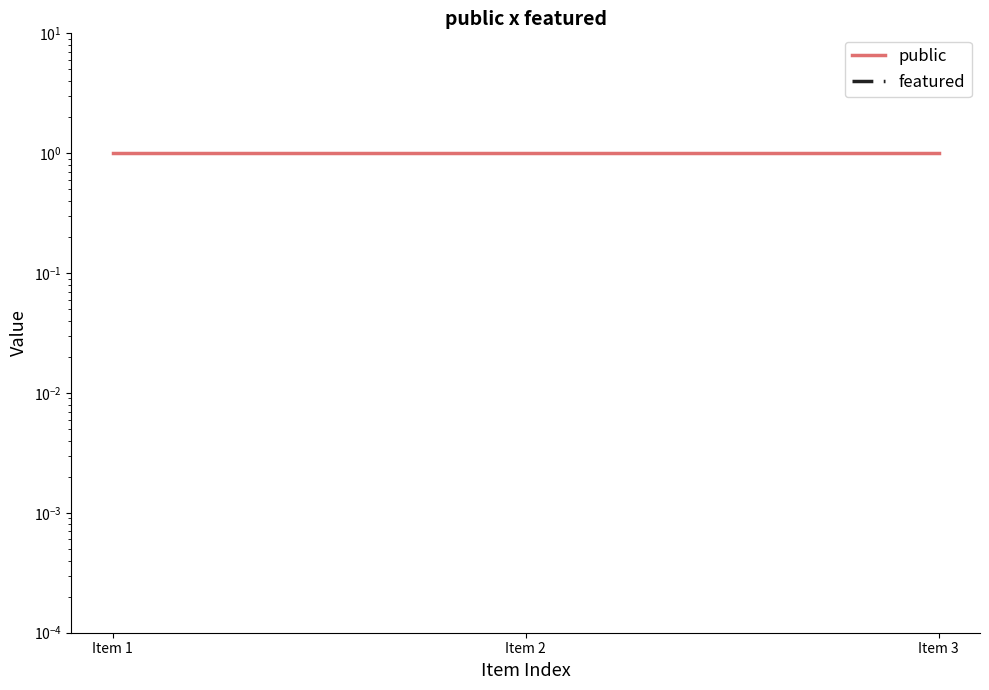

What is the spread (max minus min) of values at Item 1?

1